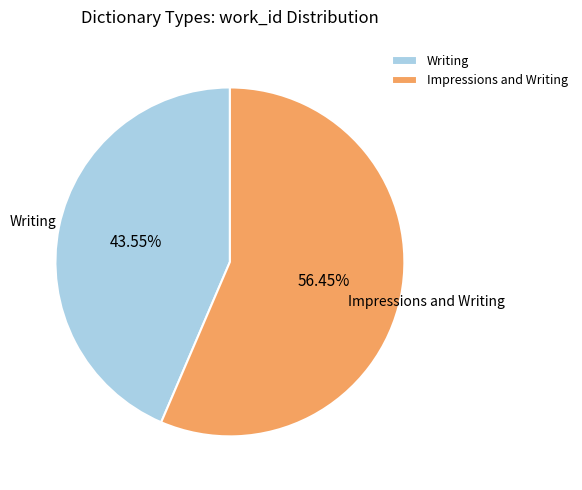

Does Writing account for over 50% of the chart?

No